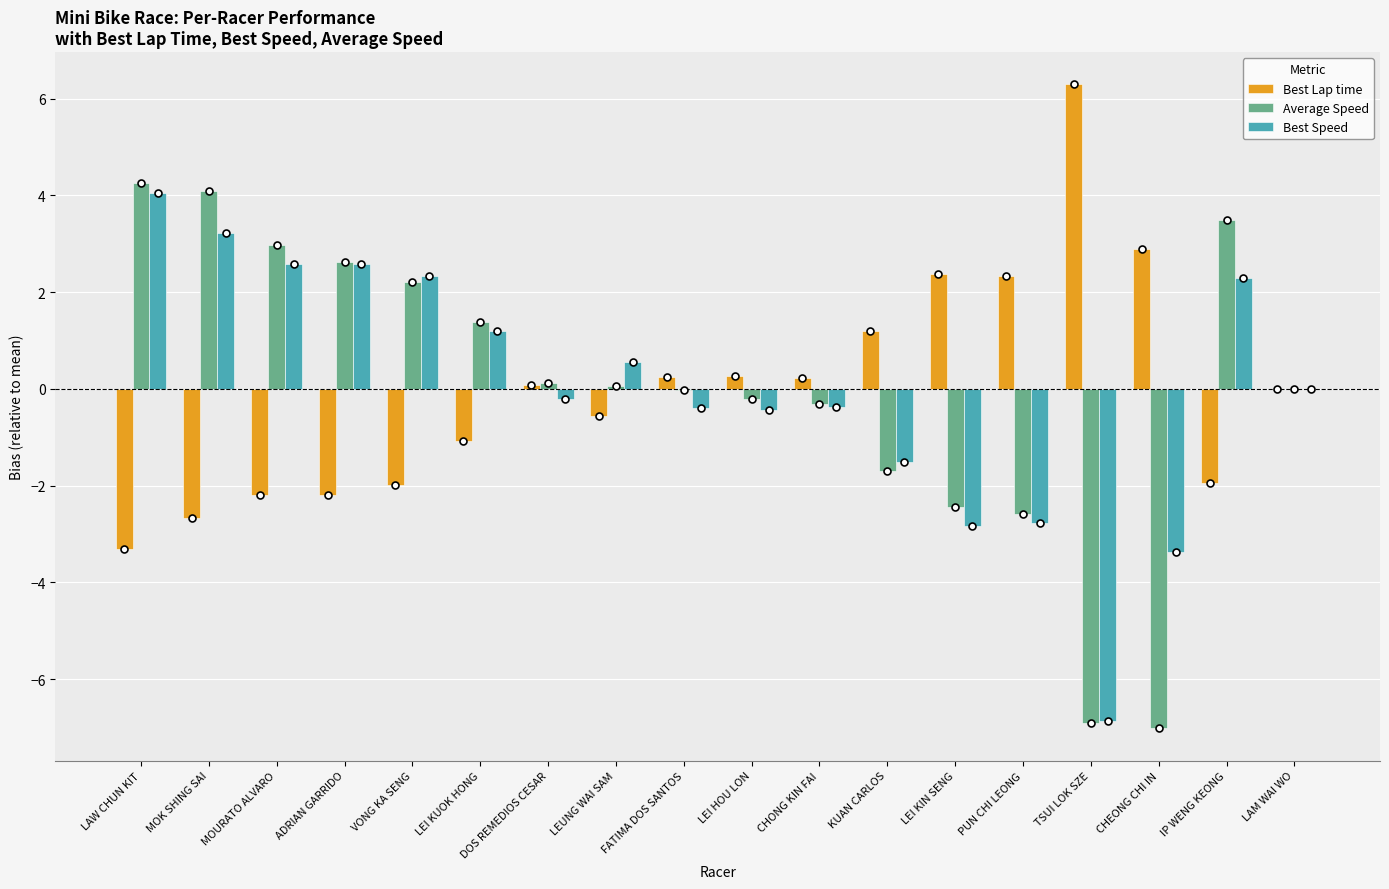

What is the highest value of the Best Lap time series?

6.3